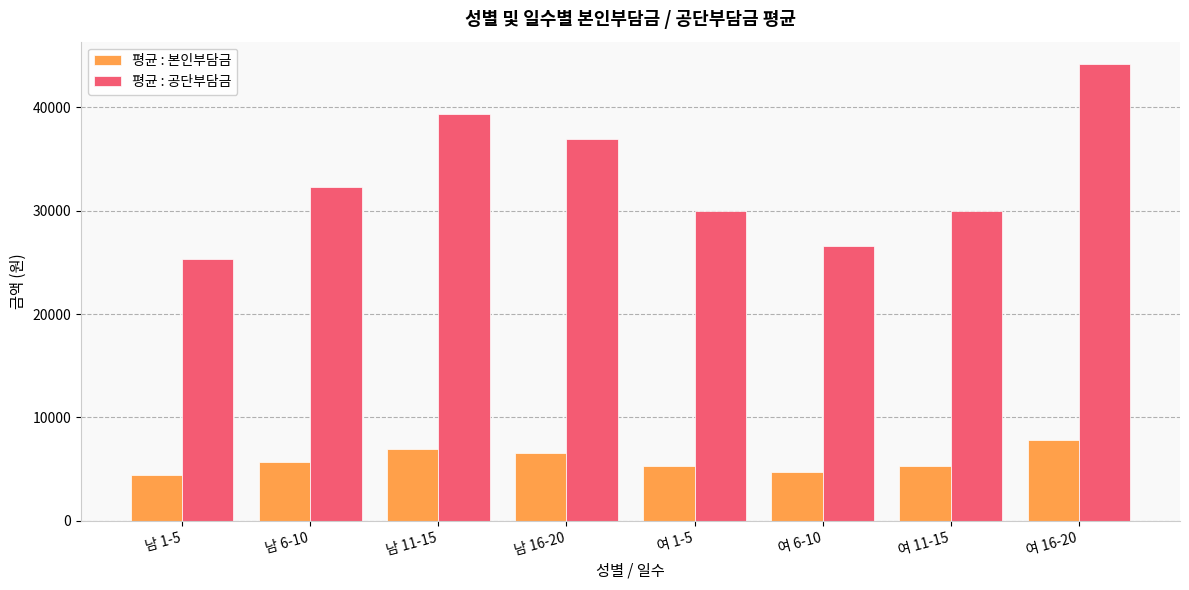

The value of 평균 : 본인부담금 at 남 1-5 is 4463.0. True or false?

True